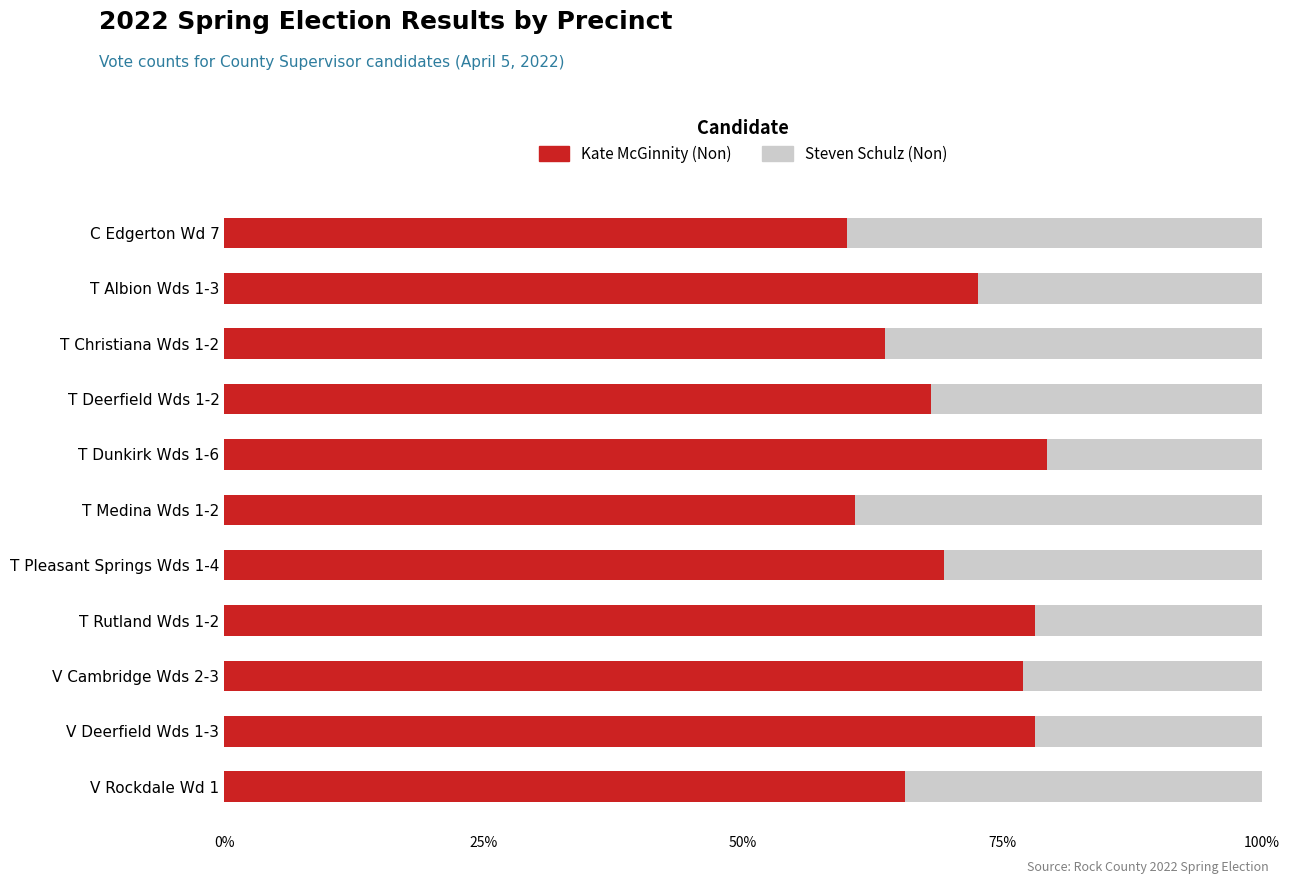

What is the lowest value of the Kate McGinnity (Non) series?

60.0